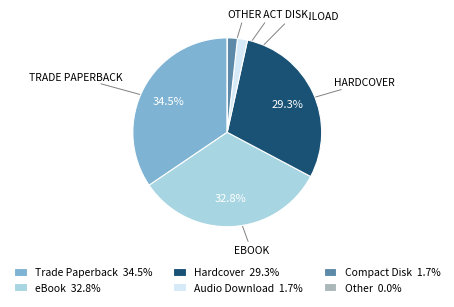

To the nearest percent, what percentage of the pie is Compact Disk?

2%